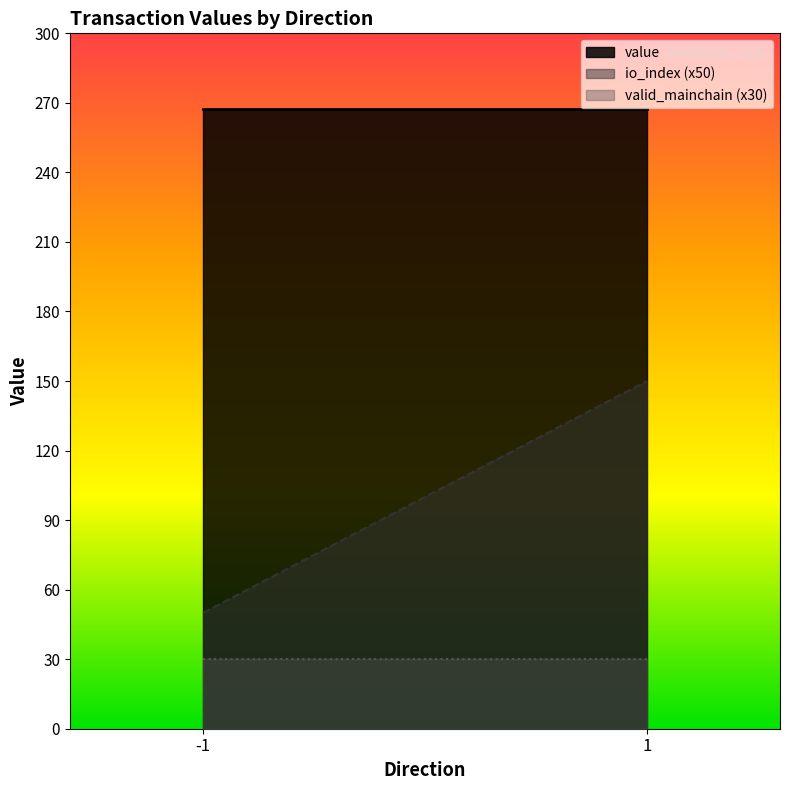

Which category has the highest value across all series?

-1